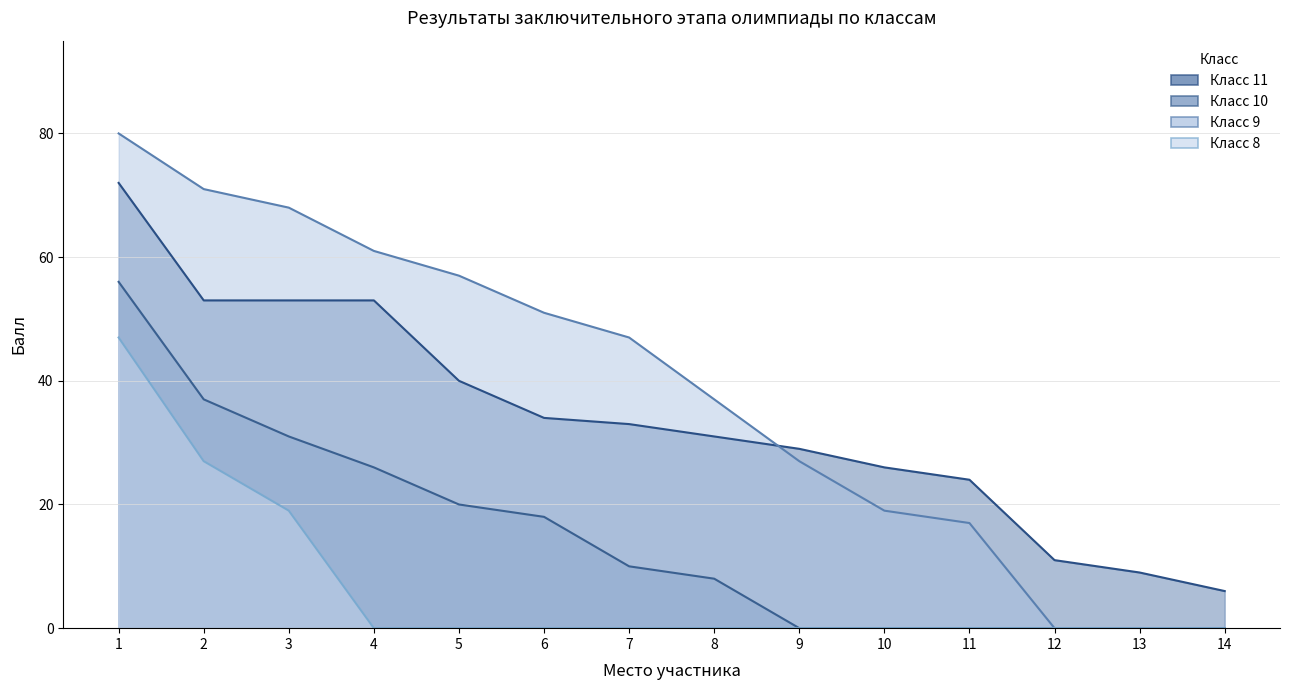

True or false: Класс 8 and Класс 10 intersect in this chart.

False